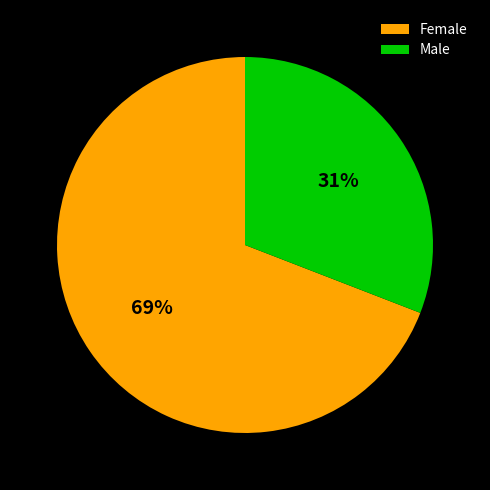

Which has a higher value, Female or Male?

Female